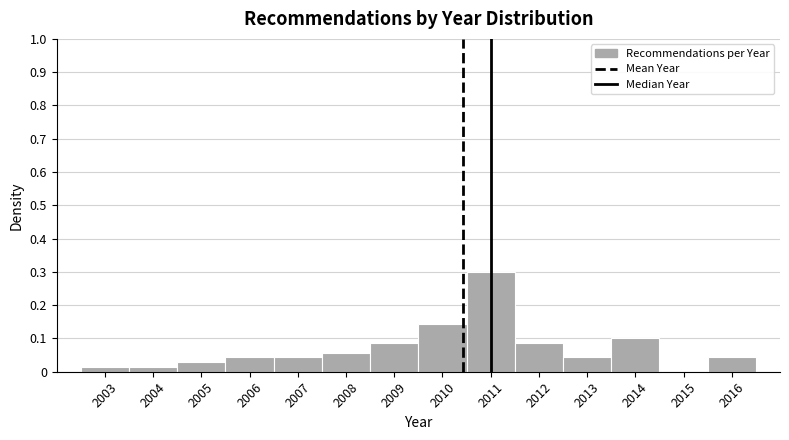

Reading left to right, list every bar in this chart as the range it spans on the x-axis followed by its height. The values are not printed on the chart, so give them approximately, as read against the axis.

2002.5 to 2003.5: 0.01
2003.5 to 2004.5: 0.01
2004.5 to 2005.5: 0.03
2005.5 to 2006.5: 0.04
2006.5 to 2007.5: 0.04
2007.5 to 2008.5: 0.06
2008.5 to 2009.5: 0.09
2009.5 to 2010.5: 0.14
2010.5 to 2011.5: 0.30
2011.5 to 2012.5: 0.09
2012.5 to 2013.5: 0.04
2013.5 to 2014.5: 0.10
2014.5 to 2015.5: 0
2015.5 to 2016.5: 0.04